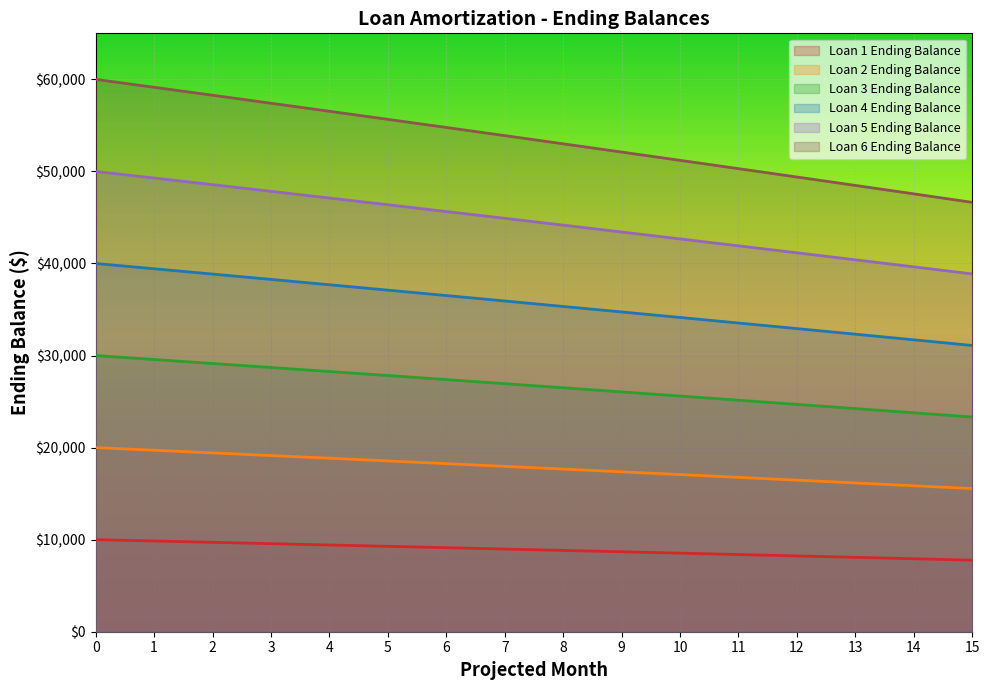

What is the maximum value for Loan 1 Ending Balance?

10000.0